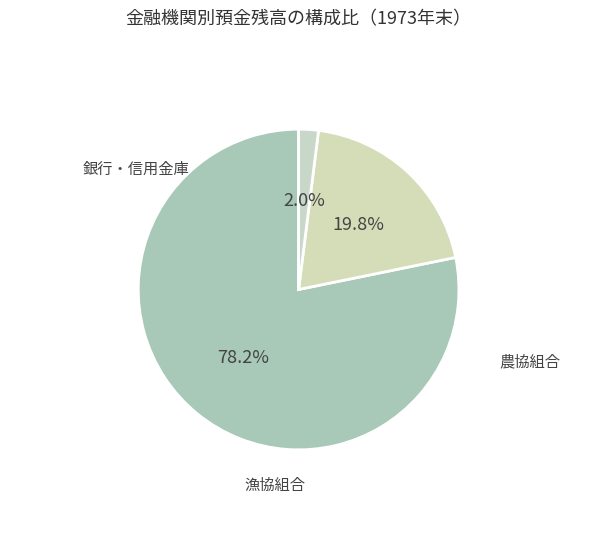

Rank the categories by value from highest to lowest.

銀行・信用金庫, 農協組合, 漁協組合